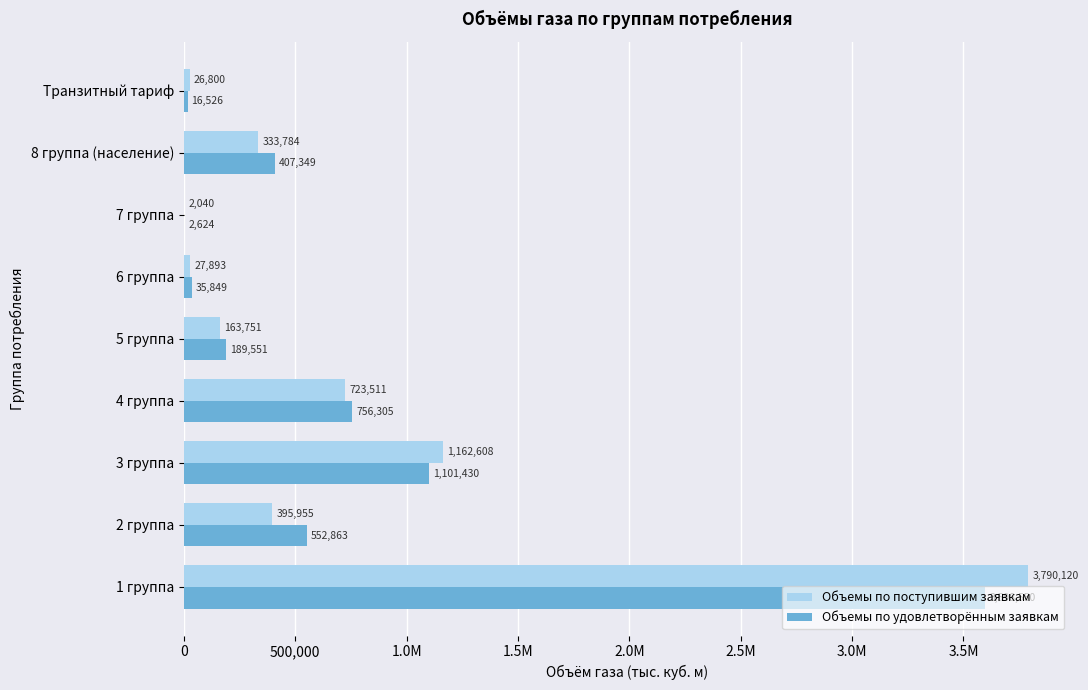

What is the sum of all Объемы по поступившим заявкам values?

6626461.5